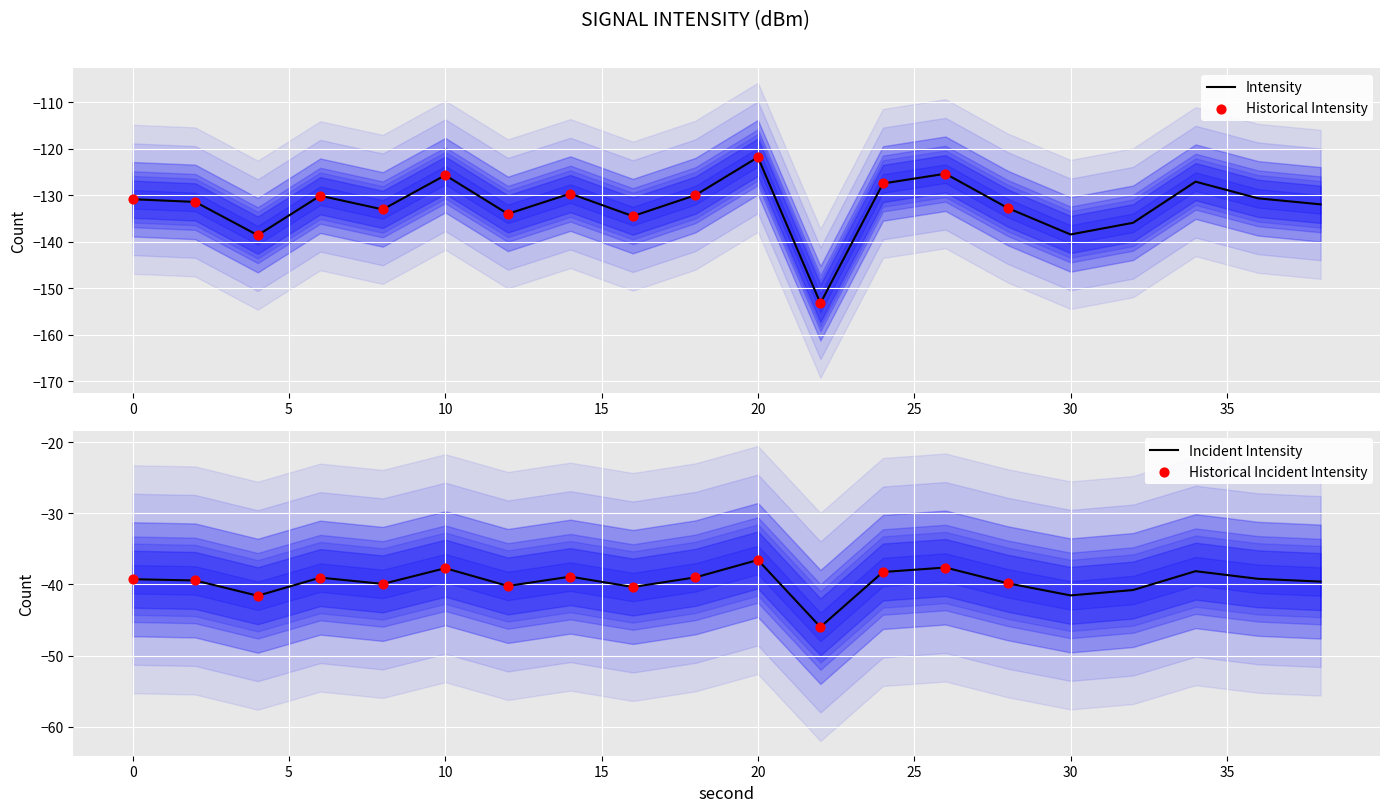

Which category has the highest value in the Intensity series?

20